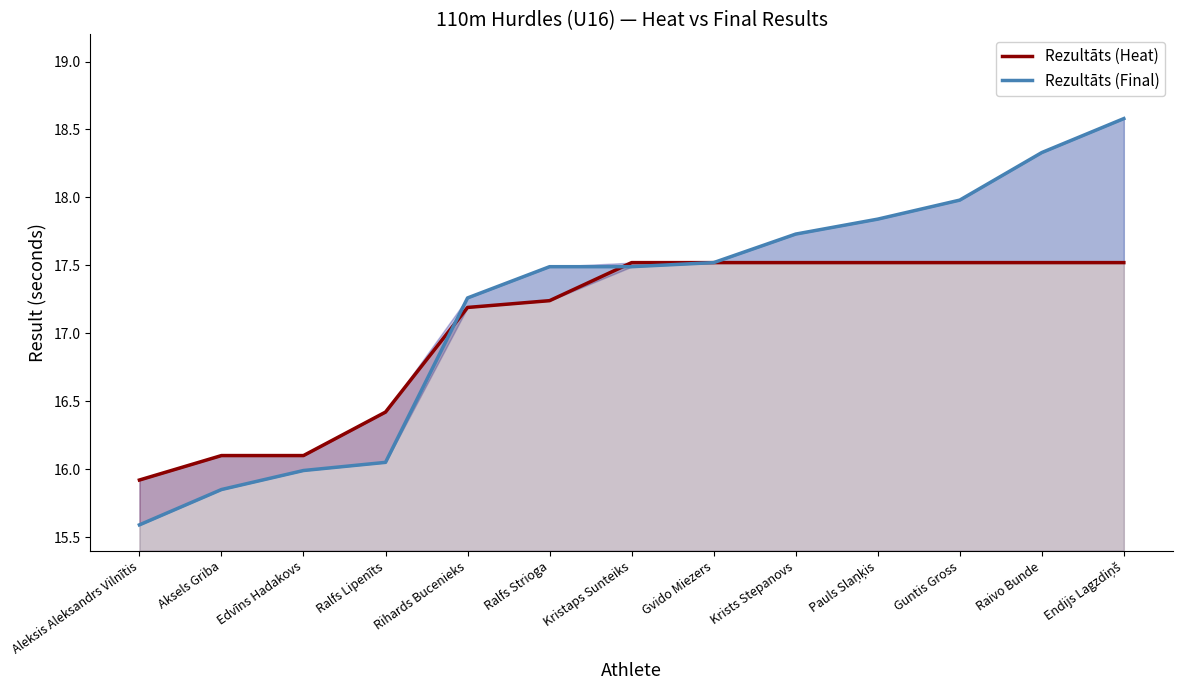

At how many categories does at least one series exceed 18?

2